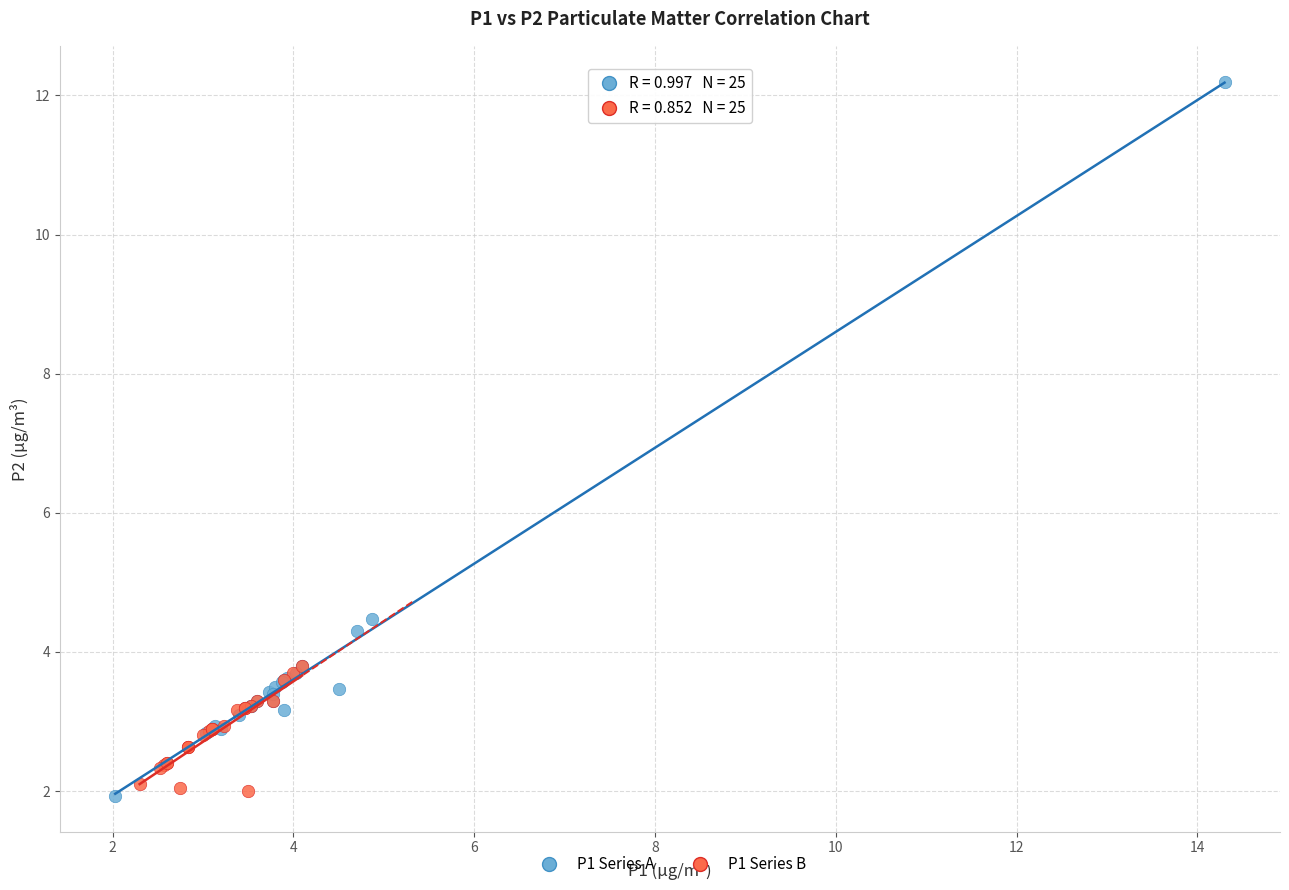

Which series has the widest spread of Y values?

P1 Series A